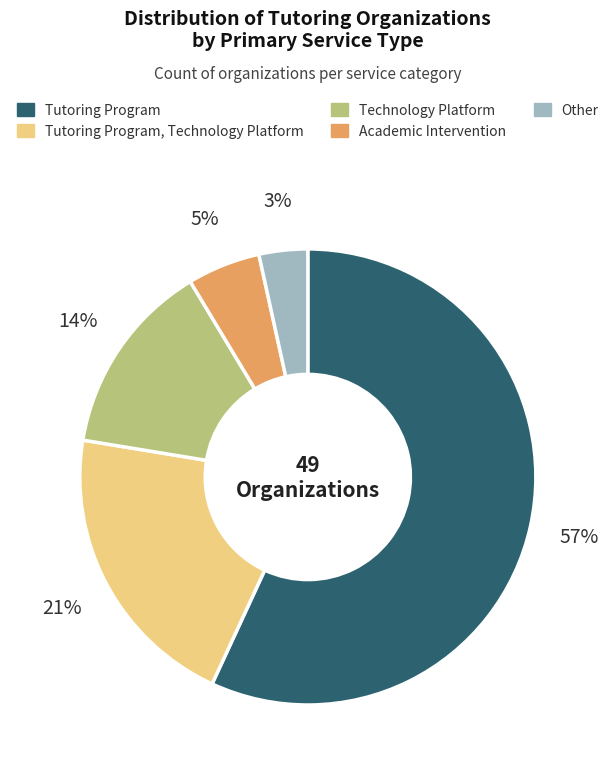

Combined, do Technology Platform and Tutoring Program account for over 50%?

Yes